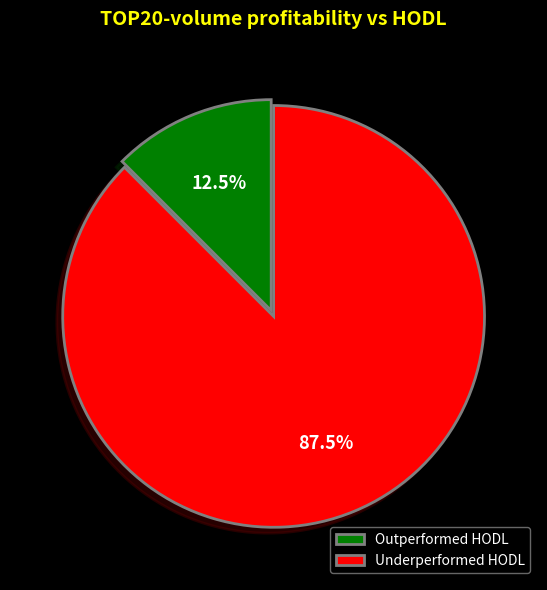

Approximately how many times larger is the value at Underperformed HODL compared to Outperformed HODL?

7.0